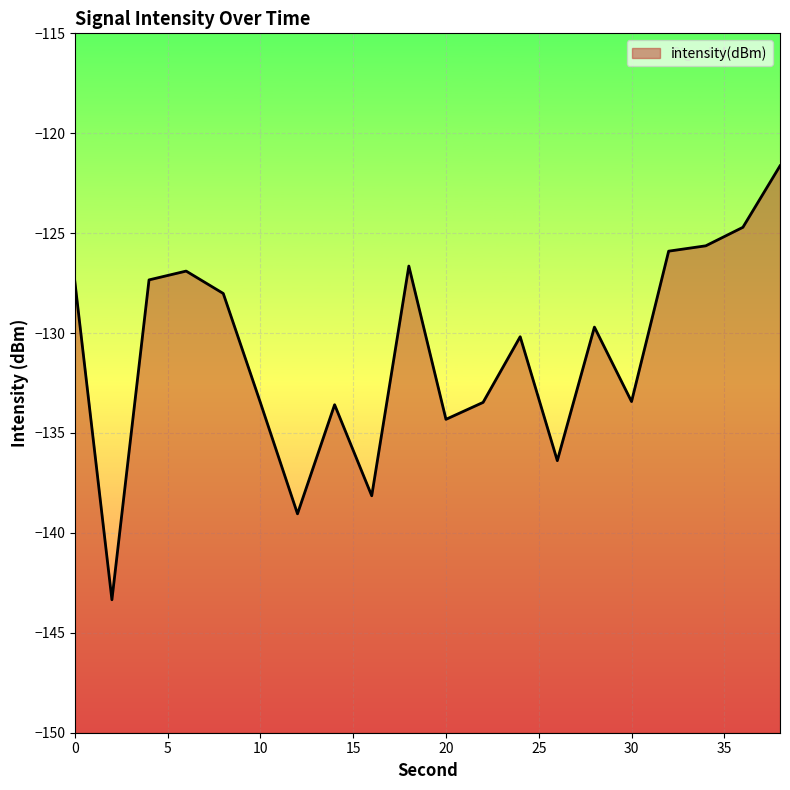

True or false: there are more than 0 points higher than both neighbors.

True